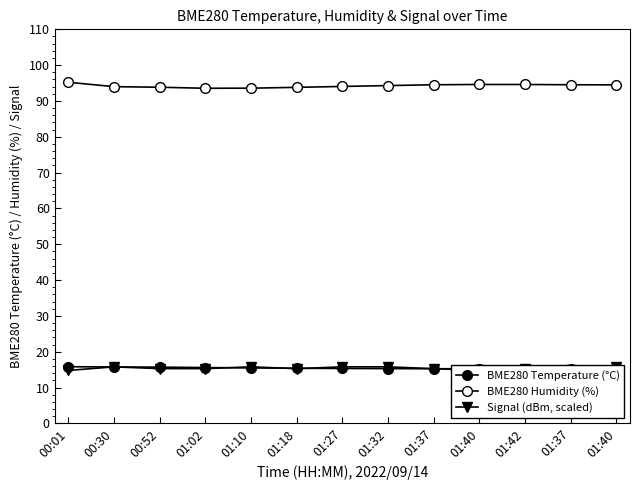

Is it true that BME280 Humidity (%) equals 94.5 at 01:37?

True